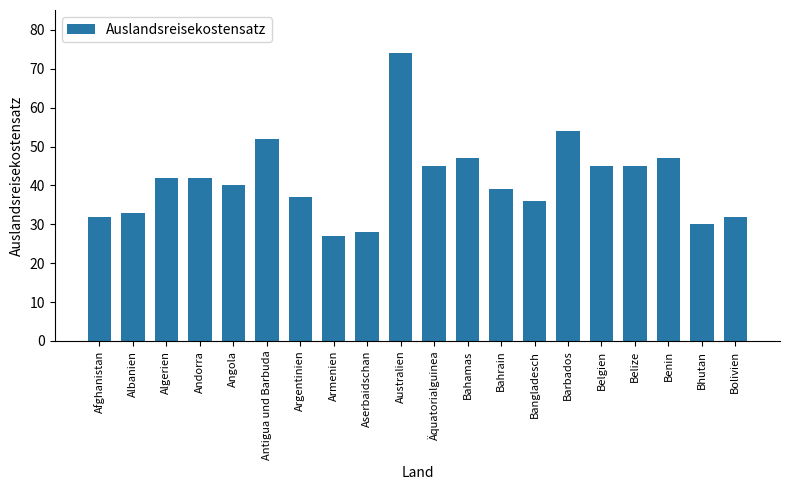

What is the approximate value at Angola?

40